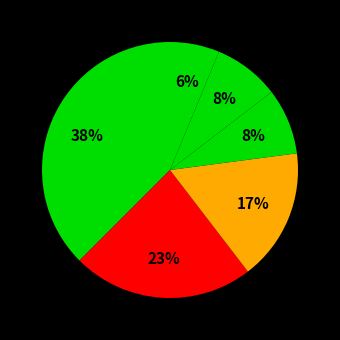

How many slices are in this pie chart?

6